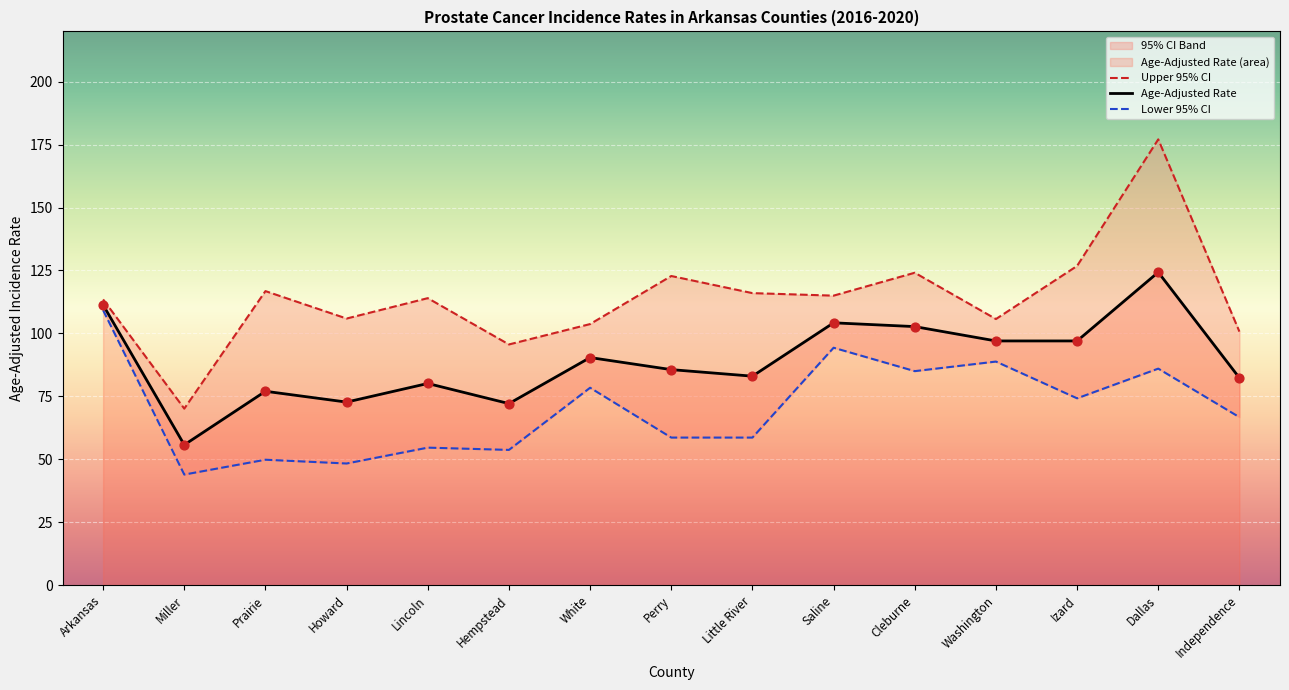

Which series reaches the minimum Y coordinate?

Lower 95% CI